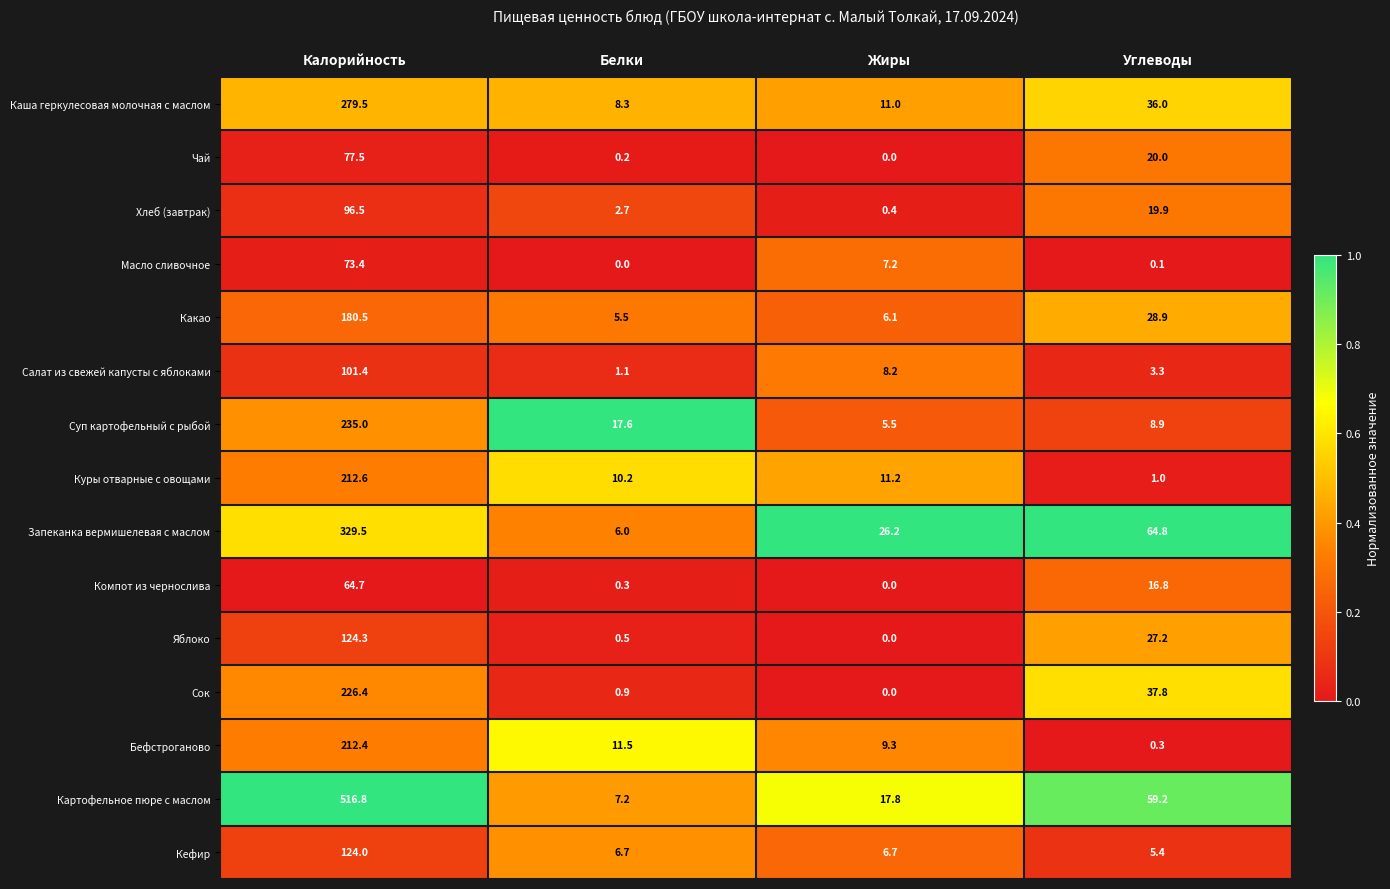

Which series has the widest spread of values?

Картофельное пюре с маслом